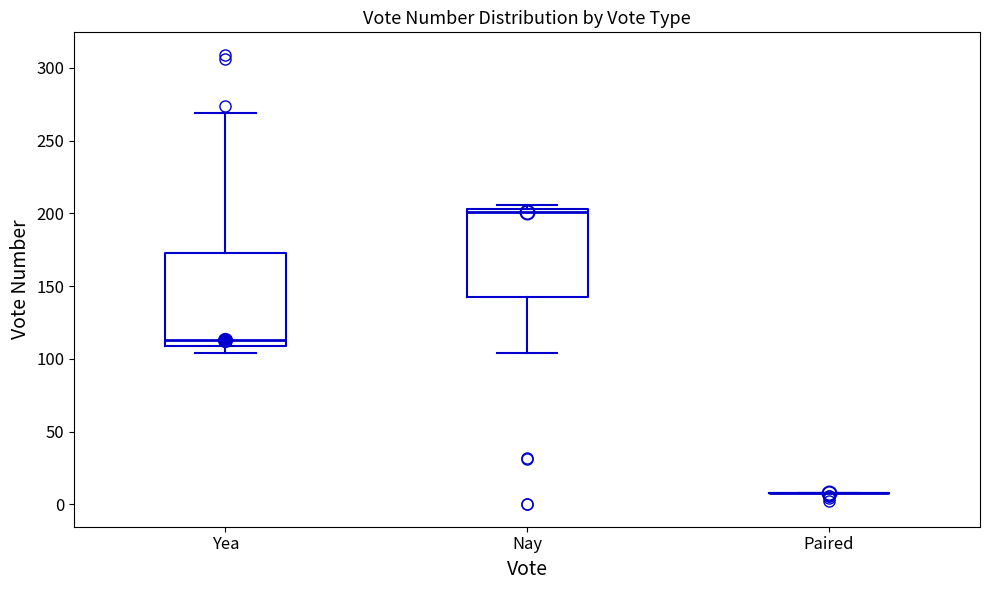

Reading left to right, read every box against the y-axis: the position of its median line, the range the box covers, and the ends of its whiskers. The values are not printed on the chart, so give them approximately, as read against the axis.

Yea: median 115, box 110 to 175, whiskers 105 to 270
Nay: median 200, box 145 to 205, whiskers 105 to 205 (just above the box's upper edge)
Paired: box collapsed to a line at 10, whiskers 10 to 10